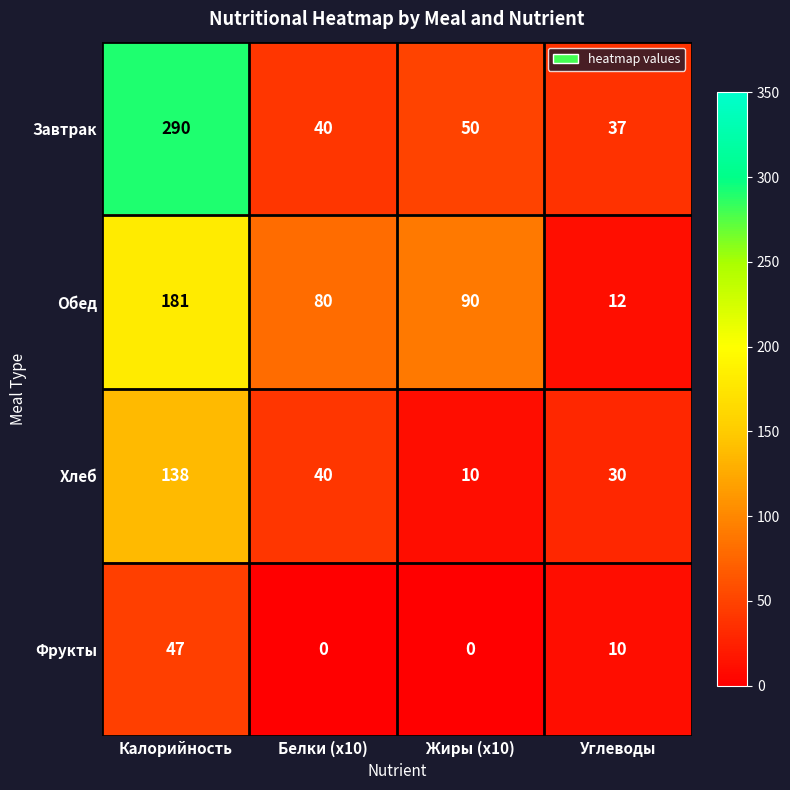

The Хлеб series shows 16 at Жиры (x10). True or false?

False